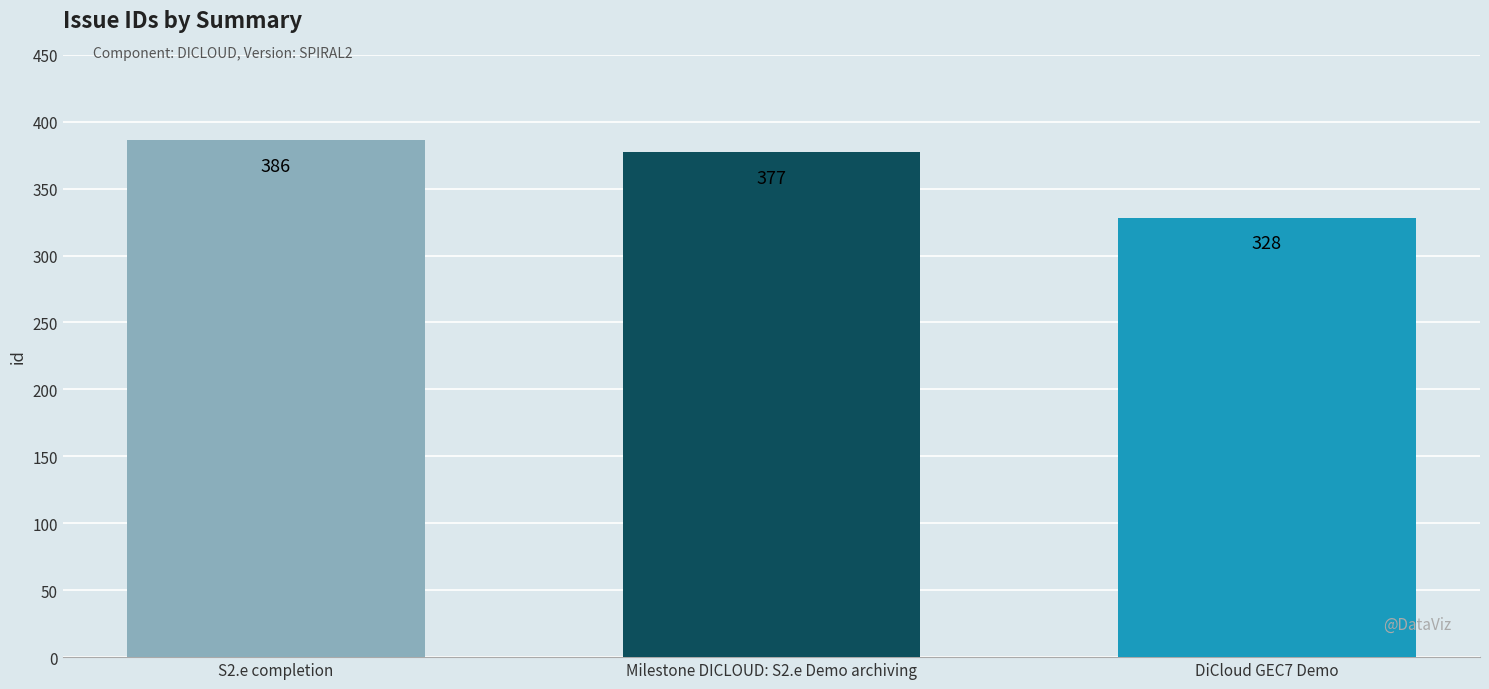

List the labels in order of value, smallest first.

DiCloud GEC7 Demo, Milestone DICLOUD: S2.e Demo archiving, S2.e completion